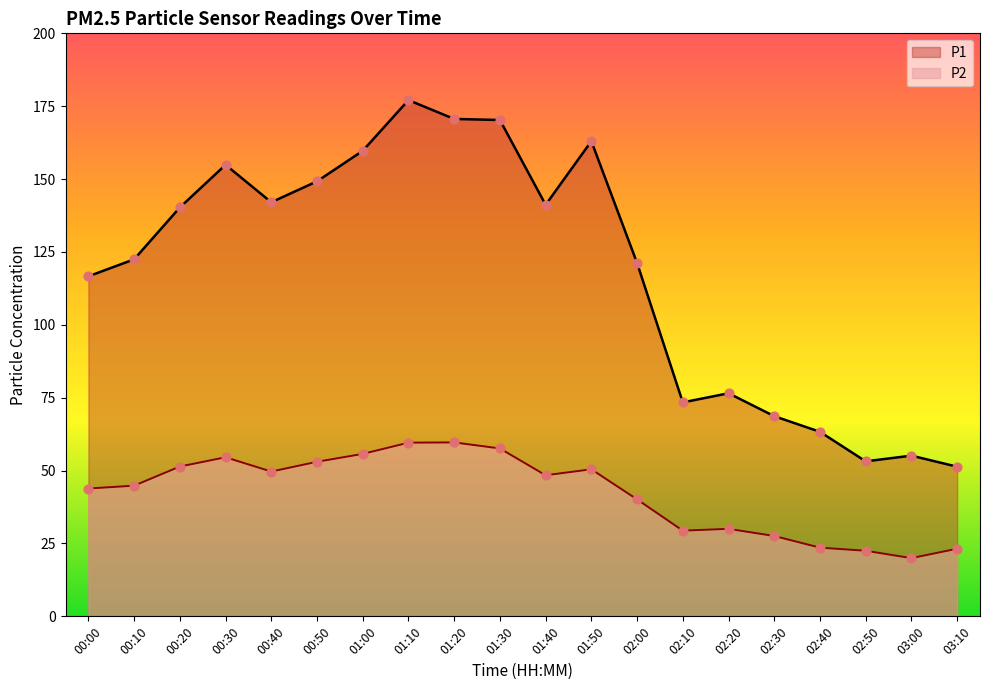

What are all the series names shown in the legend?

P1, P2